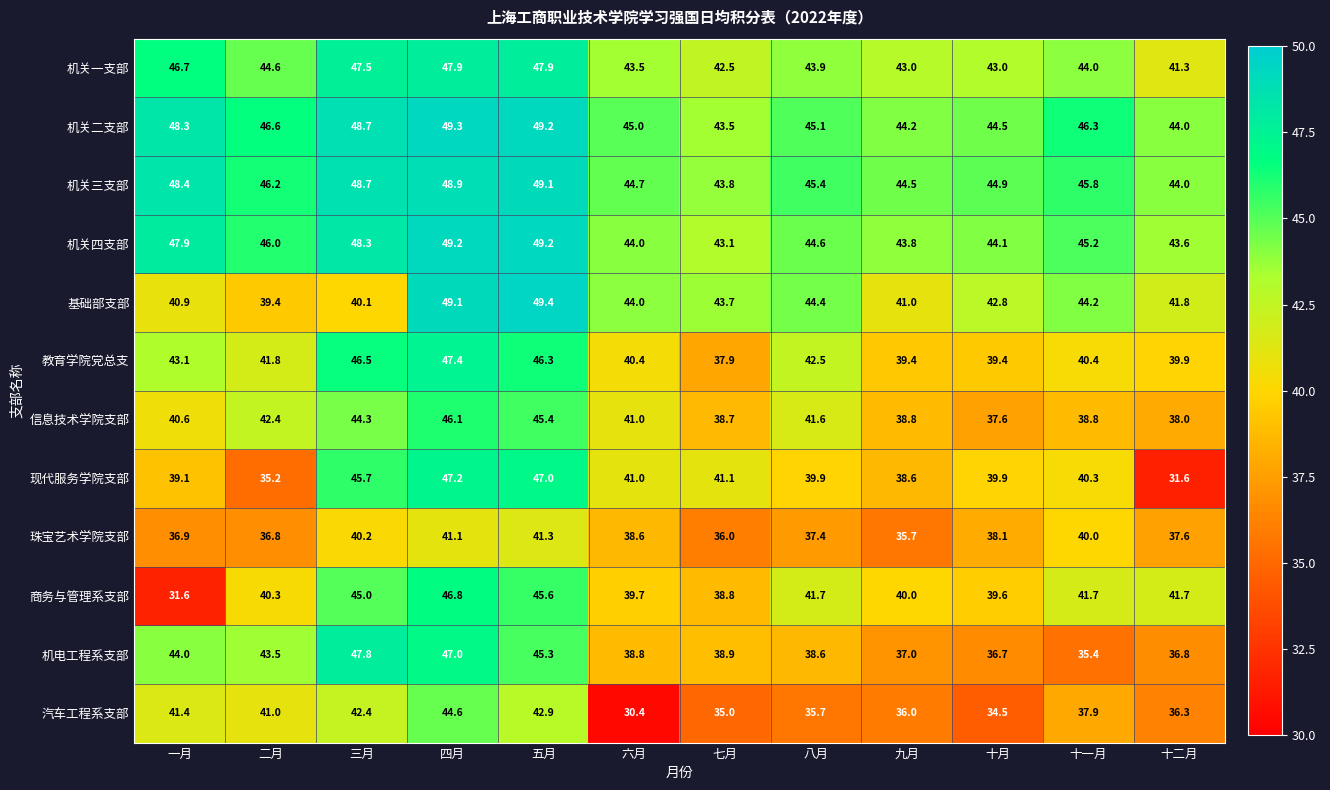

Rank the series by their maximum value, from lowest to highest.

珠宝艺术学院支部, 汽车工程系支部, 信息技术学院支部, 商务与管理系支部, 现代服务学院支部, 教育学院党总支, 机电工程系支部, 机关一支部, 机关三支部, 机关四支部, 机关二支部, 基础部支部